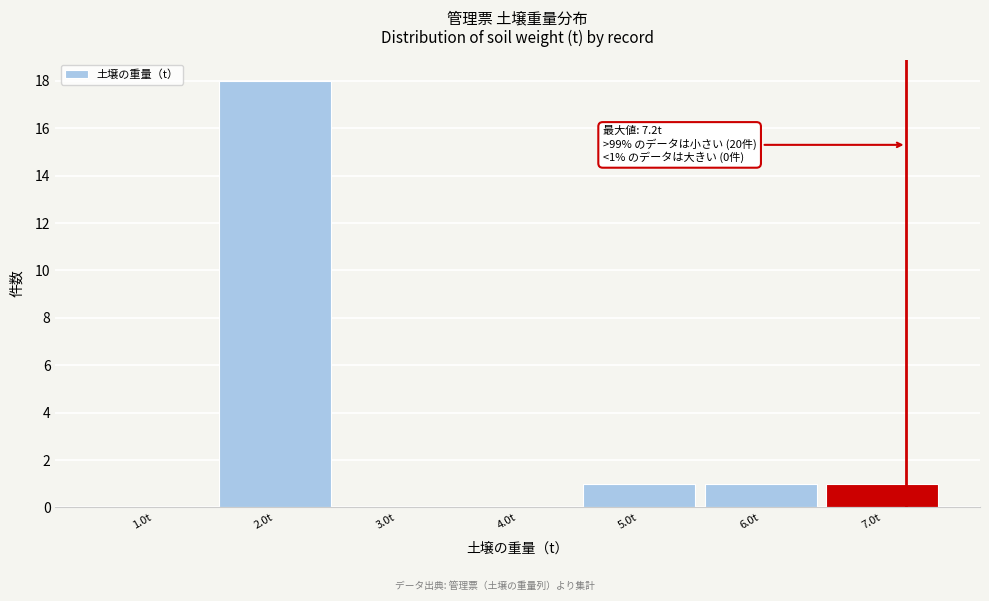

Which range on the x-axis has the tallest bar?

1.5 to 2.5